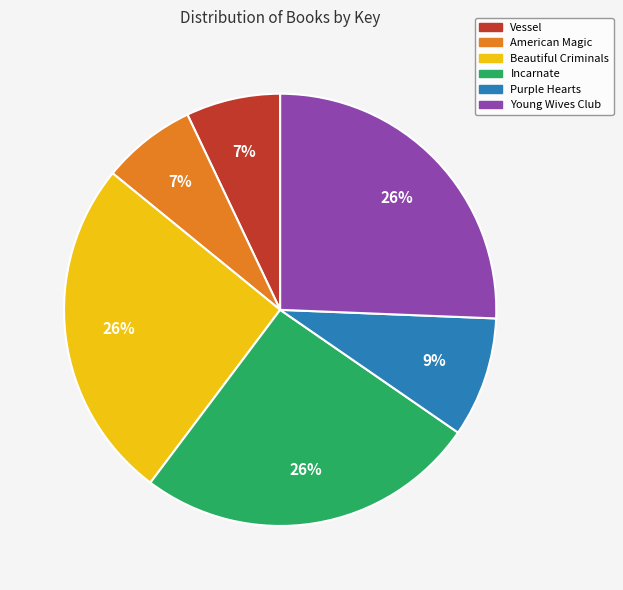

Is the sum of Purple Hearts and American Magic greater than half?

No